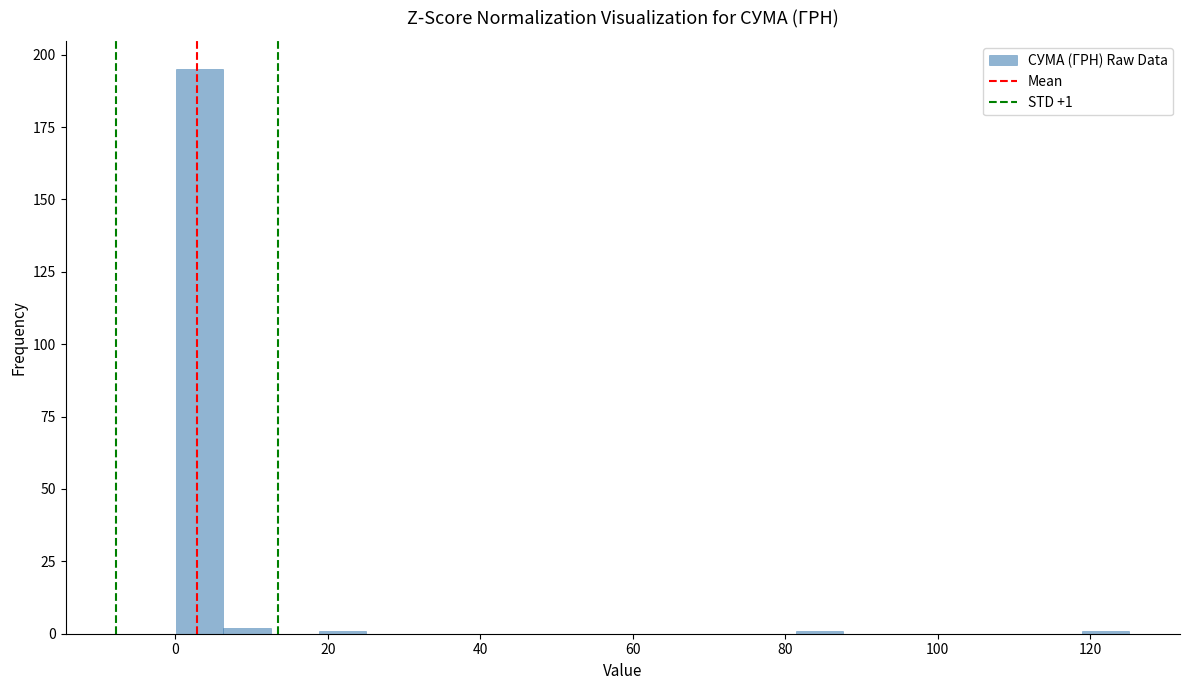

Read against the x-axis, roughly where is the centre of the tallest bar?

4